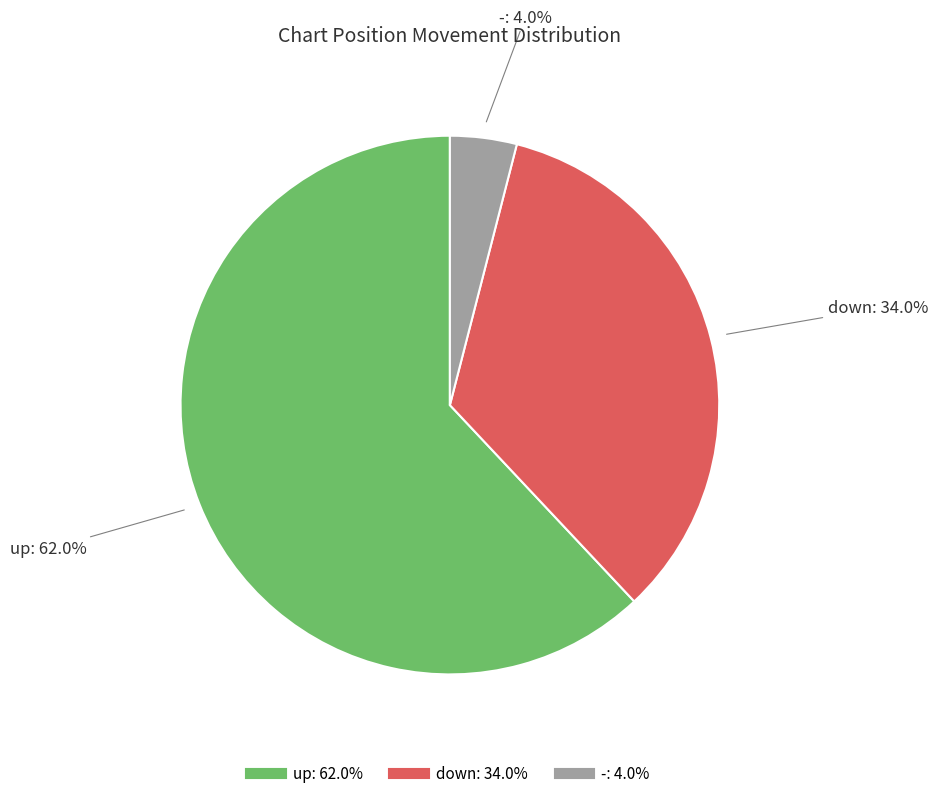

Do - and down together represent more than half of the pie?

No